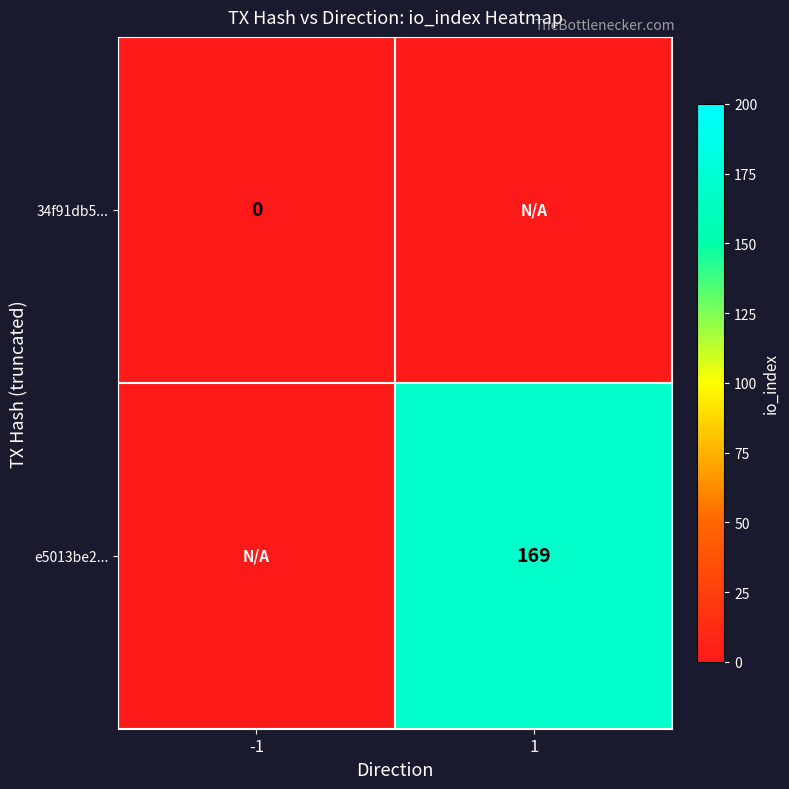

What value does the e5013be2... series have at 1?

169.0